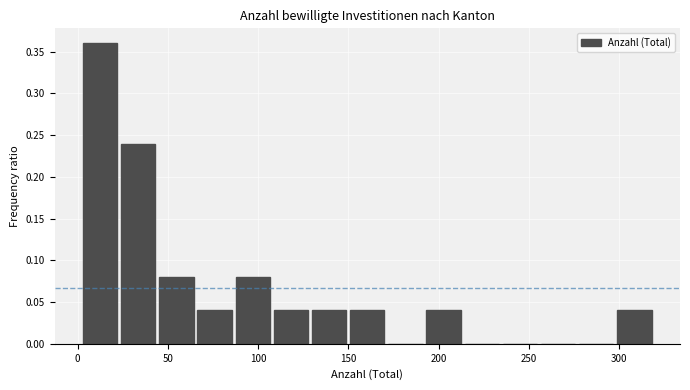

How tall is the bar that spans 90 to 110 on the x-axis? Neither the bar edges nor the heights are printed on the chart, so give them approximately, as read against the axes.

0.08